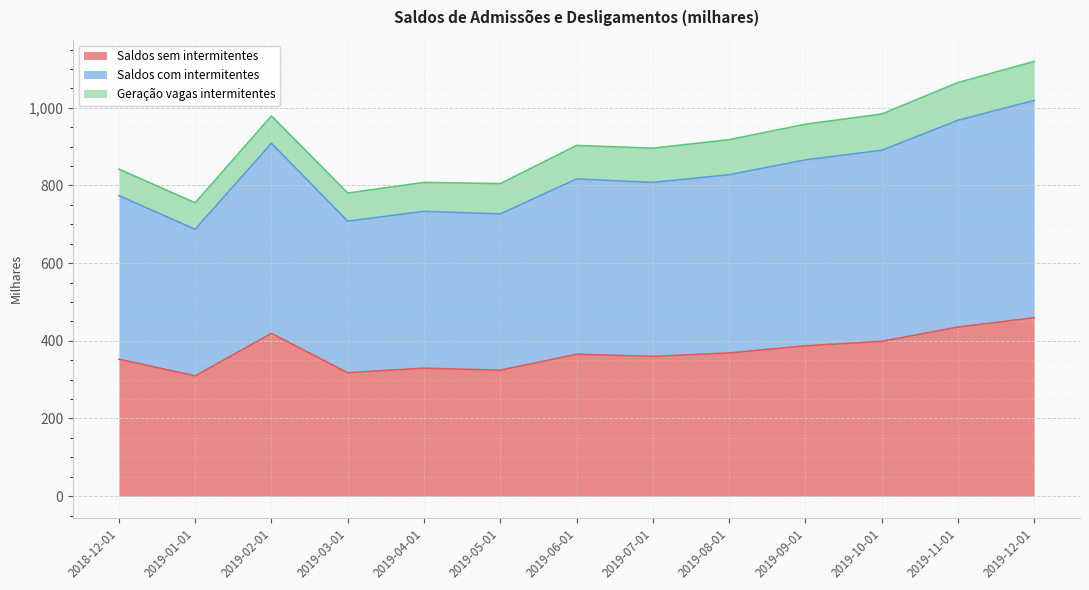

At how many categories does at least one series exceed 423?

13